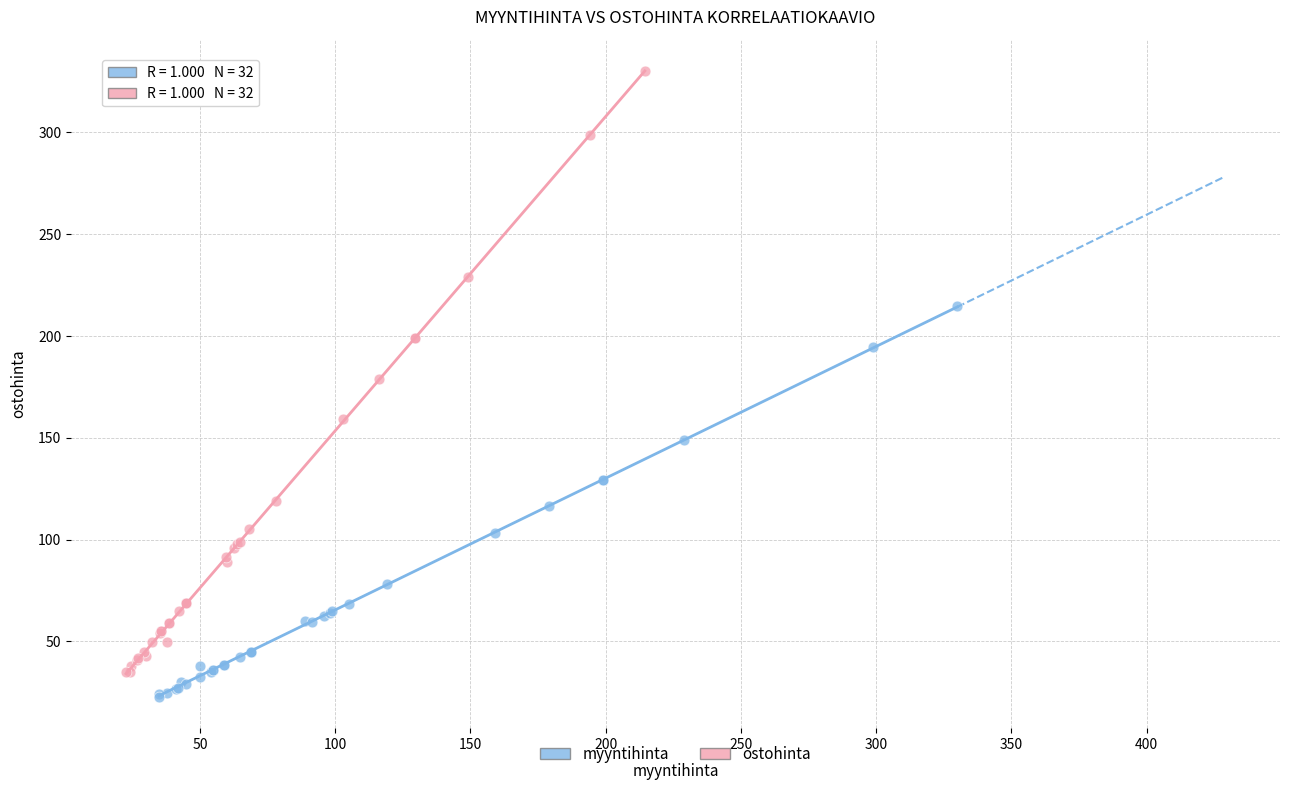

Which series reaches the minimum Y coordinate?

myyntihinta